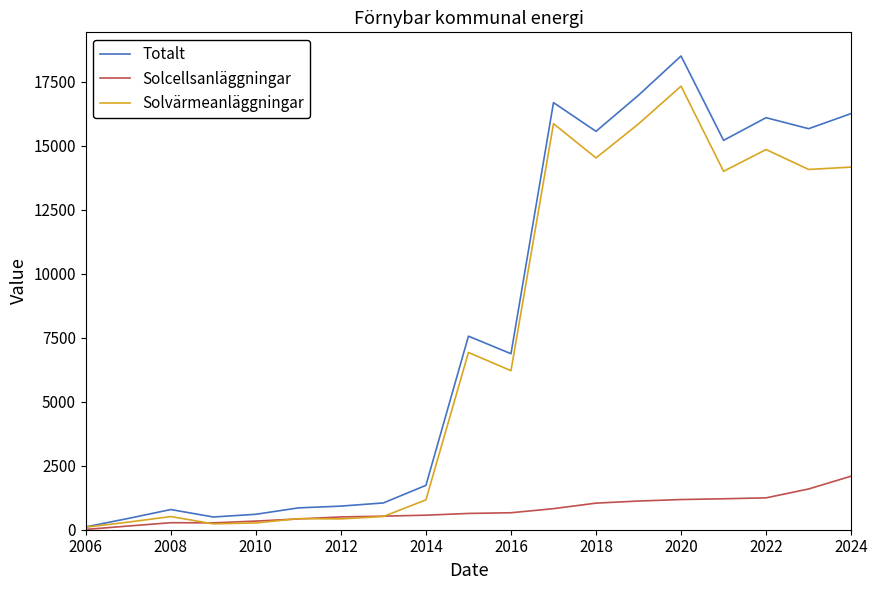

True or false: Solcellsanläggningar has more than 0 points higher than both neighbors.

True